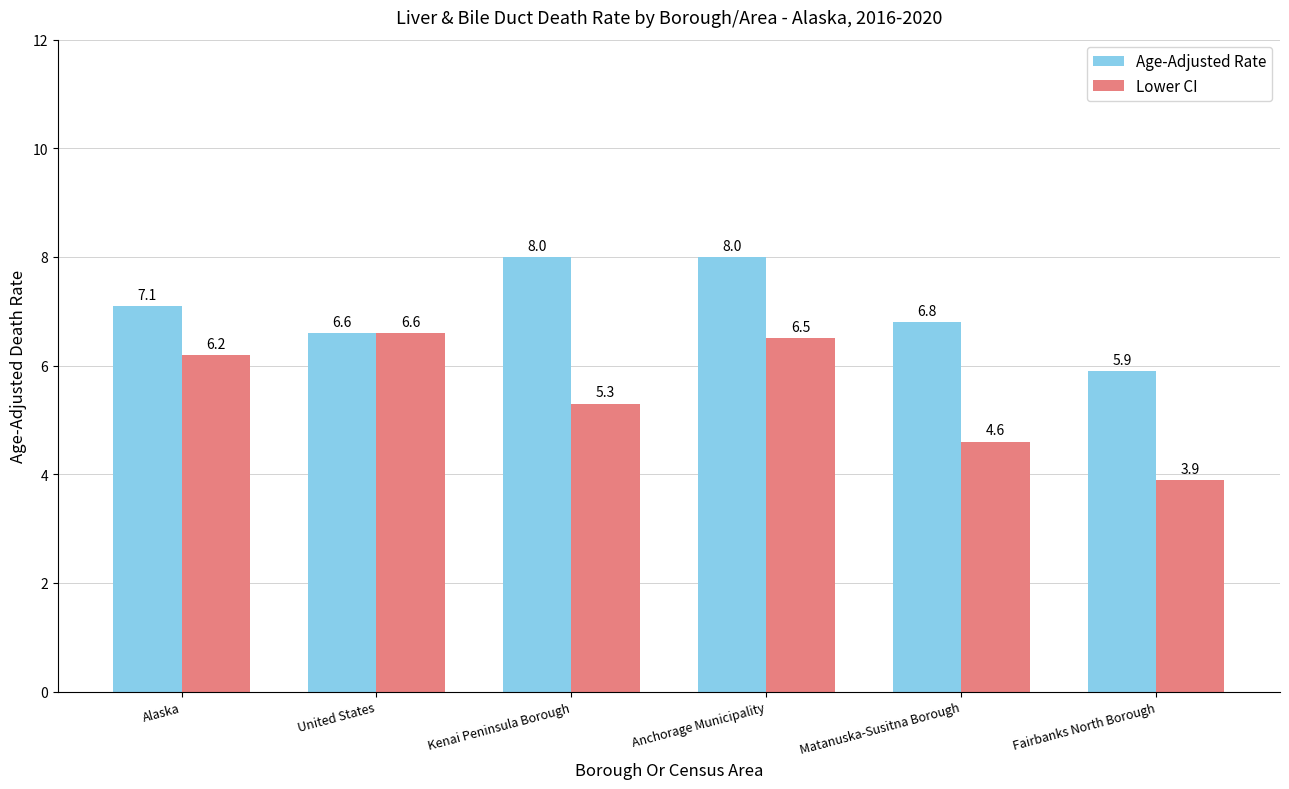

What is the sum of all Lower CI values?

33.1